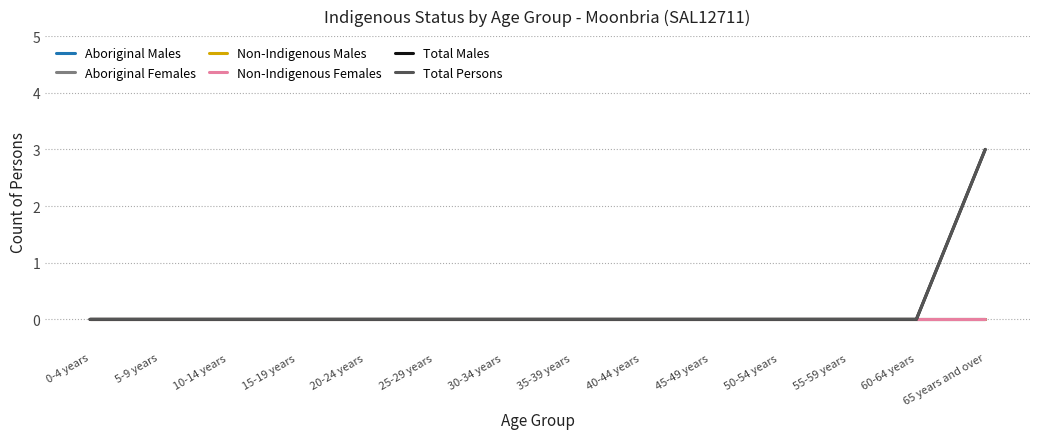

Is this an area chart (filled region under the line)?

No